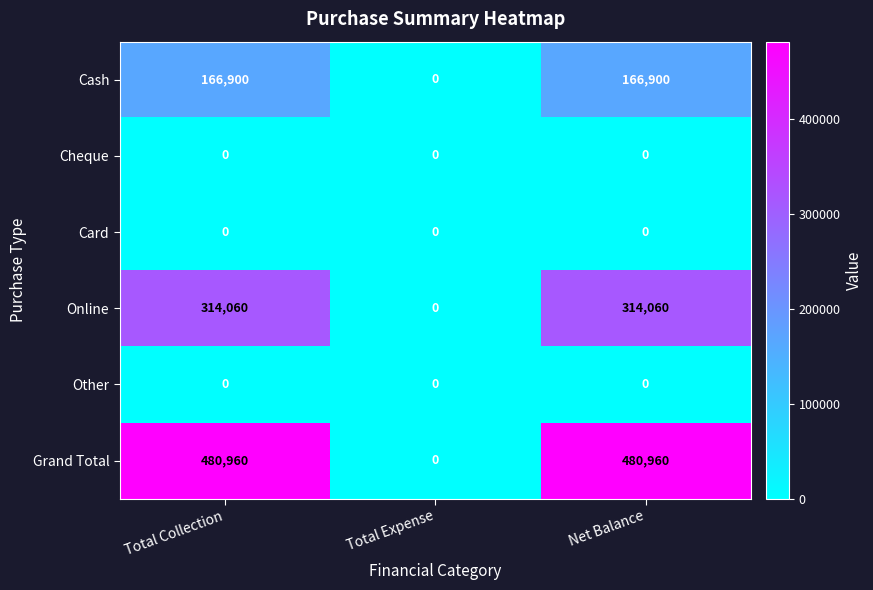

Is the value of Grand Total at Total Collection greater than the value of Online at Total Collection?

Yes